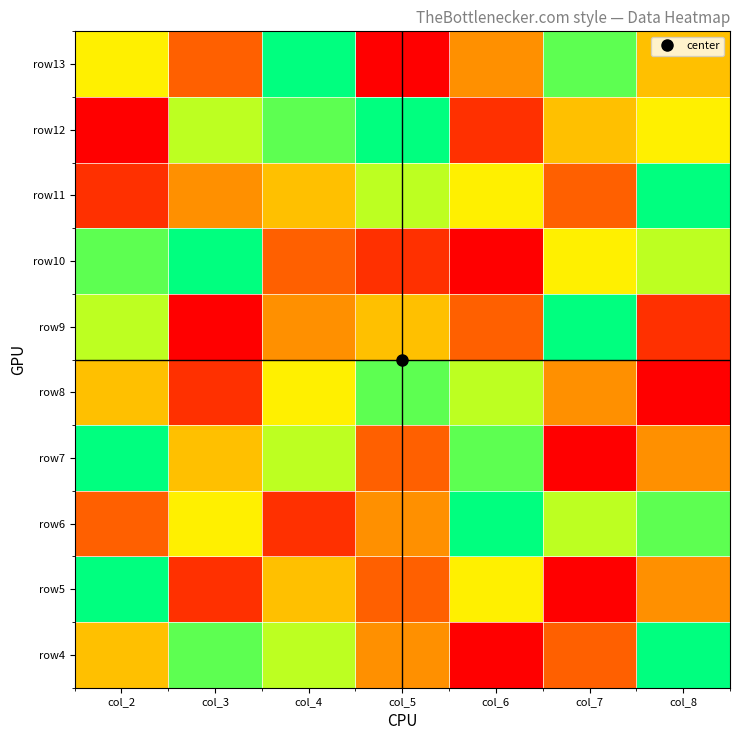

What is the minimum value shown in the chart?

1